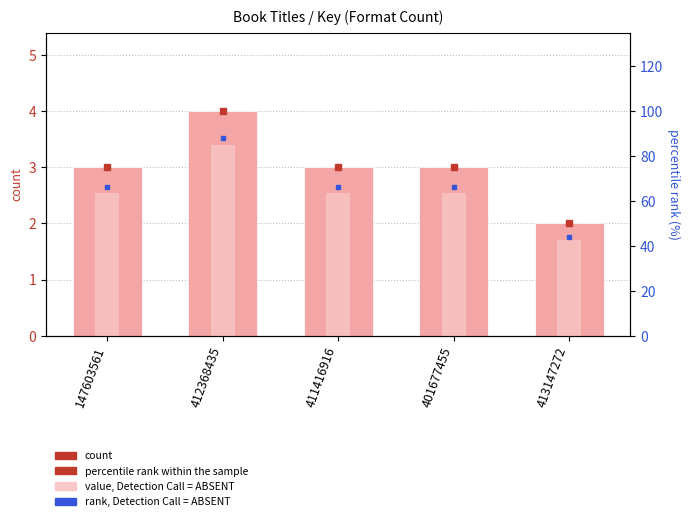

At how many categories does at least one series exceed 22?

5